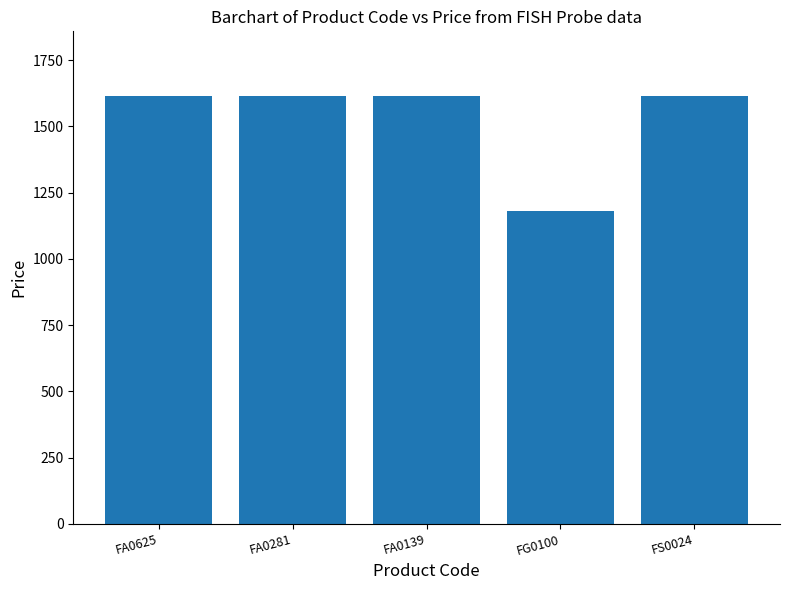

What is the sum of all values?

7644